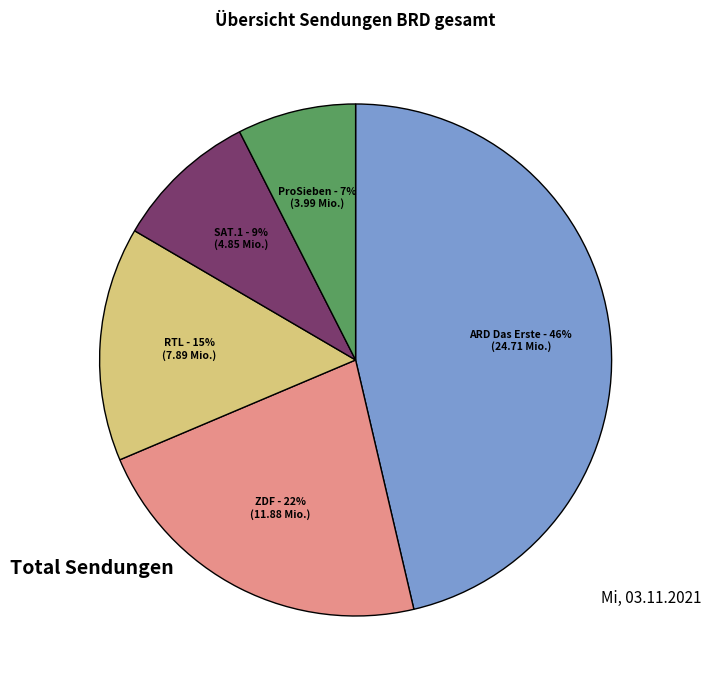

Do ProSieben and ARD Das Erste together represent more than half of the pie?

Yes